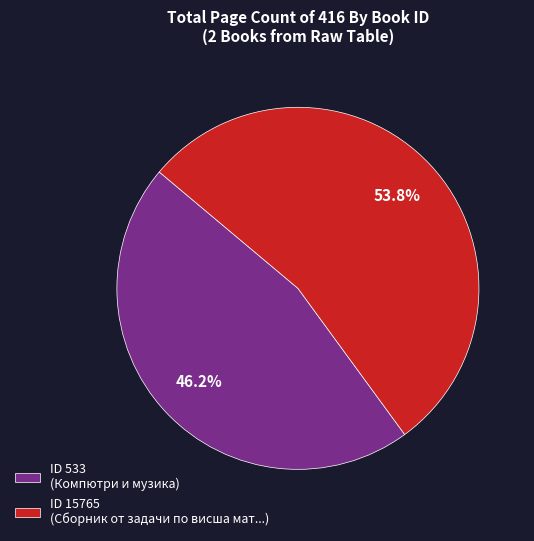

Approximately how many times larger is the value at ID 15765 (Сборник от задачи по висша мат...) compared to ID 533 (Компютри и музика)?

1.2